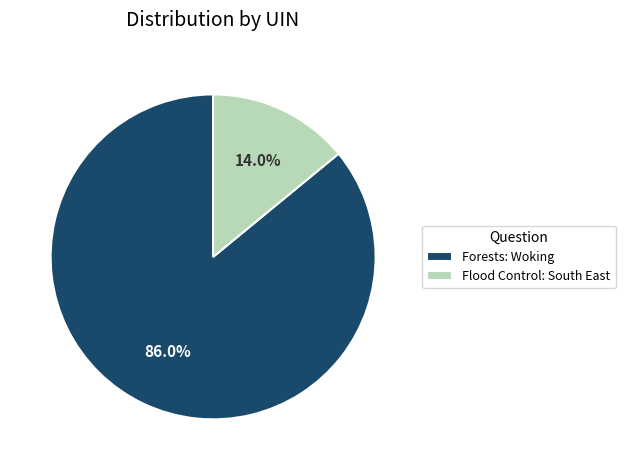

Combined, what portion of the pie is Forests: Woking and Flood Control: South East?

100.0%